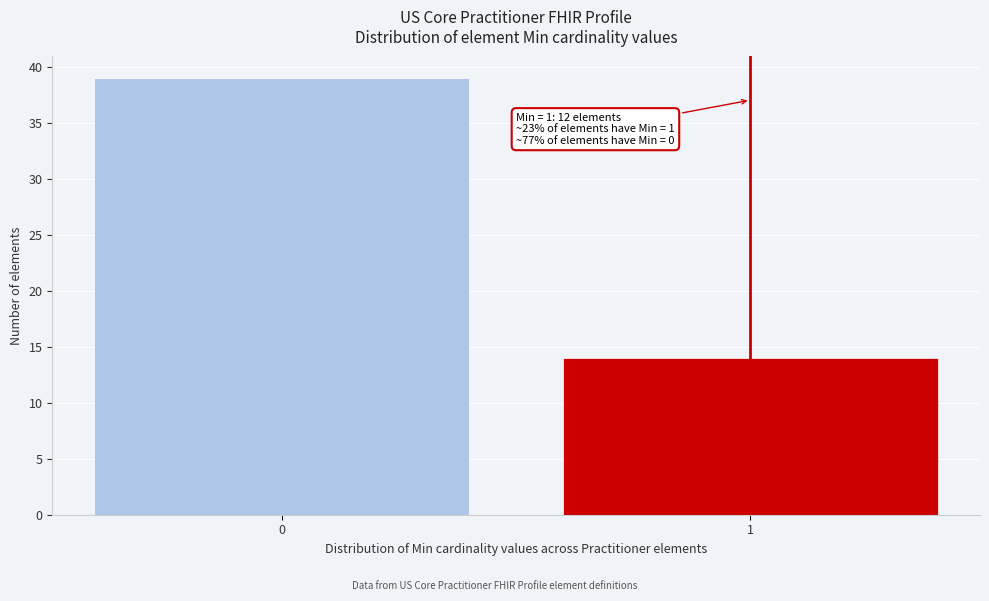

Reading left to right, list all the values displayed in this chart.

0=39	1=14